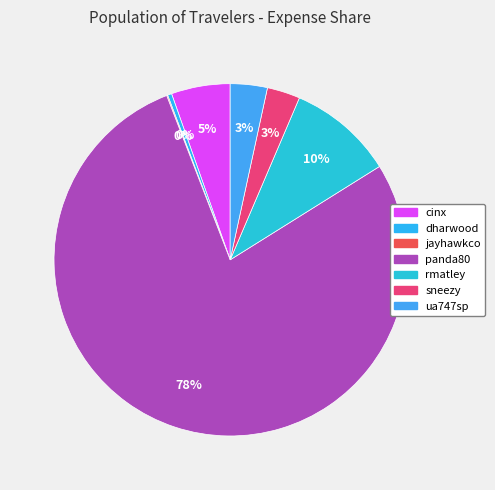

Which has a higher value, jayhawkco or sneezy?

sneezy